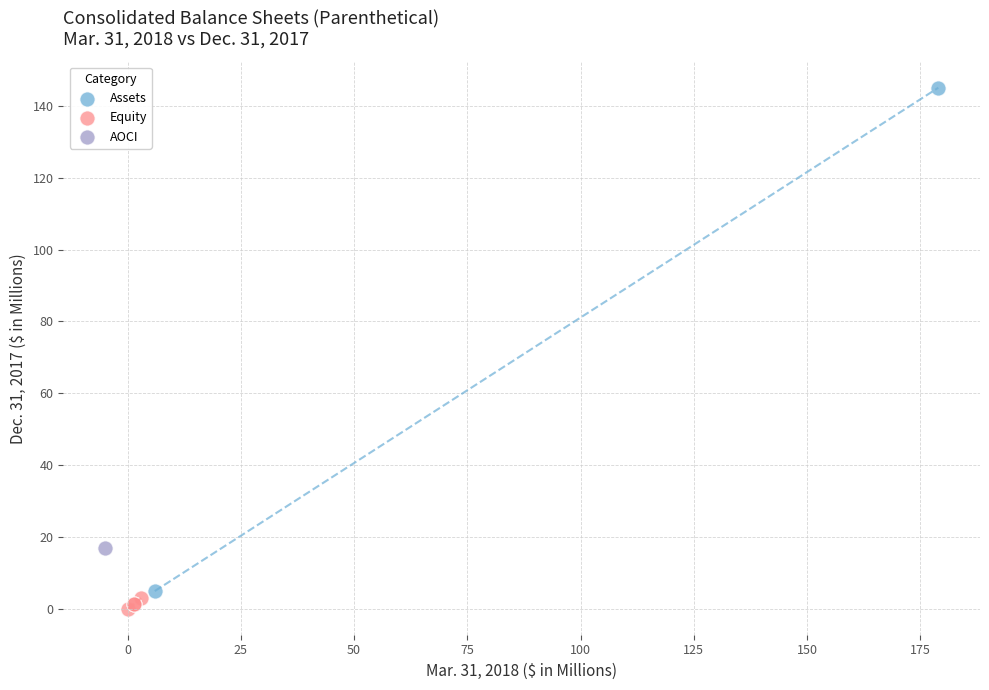

What are all the series names shown in the legend?

Assets, Equity, AOCI